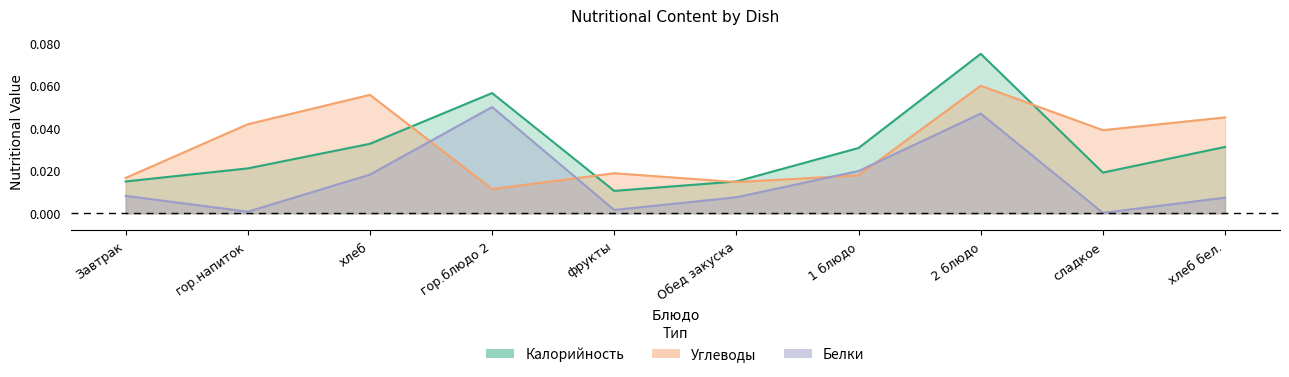

List the series in order of their peak value, lowest first.

Белки, Углеводы, Калорийность